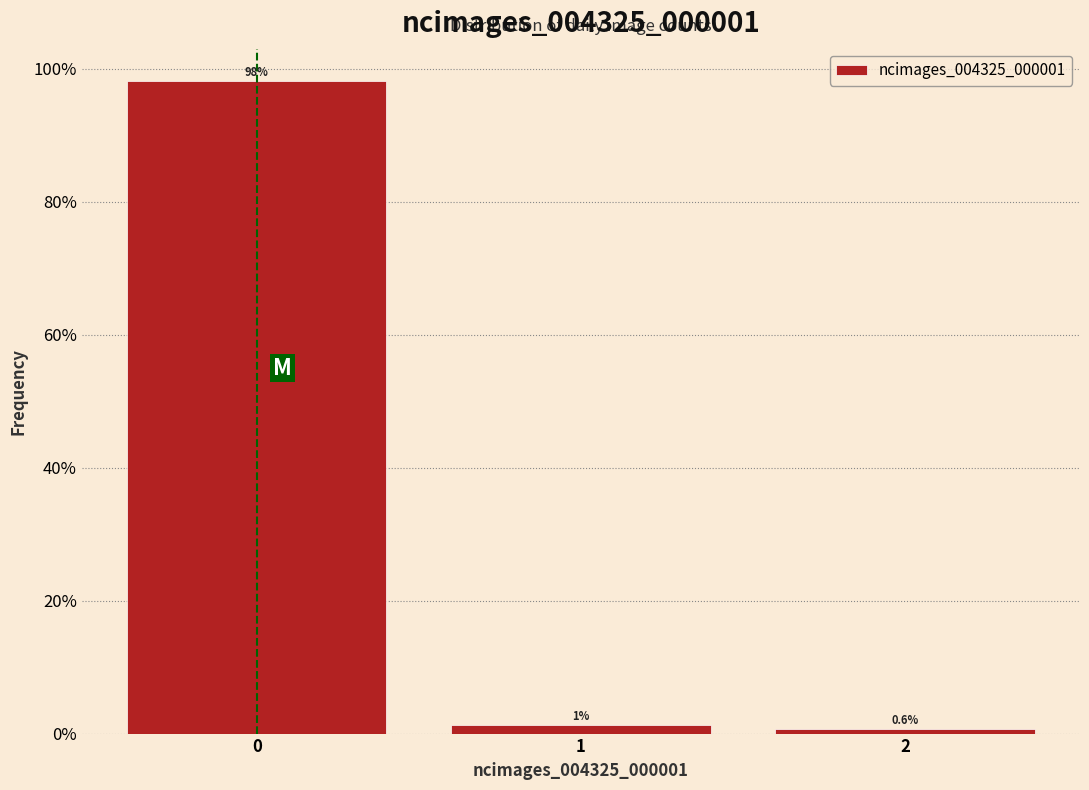

Over which range of the x-axis is the bar tallest?

-0.5 to 0.5